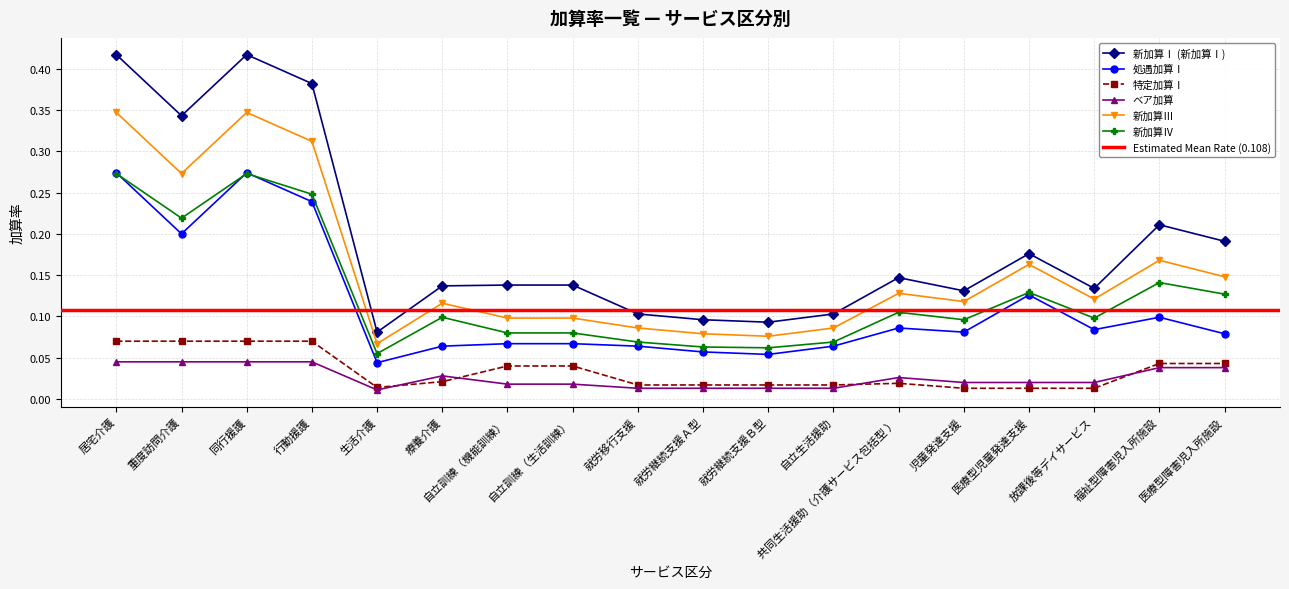

What is the average value of the 処遇加算Ⅰ series?

0.1